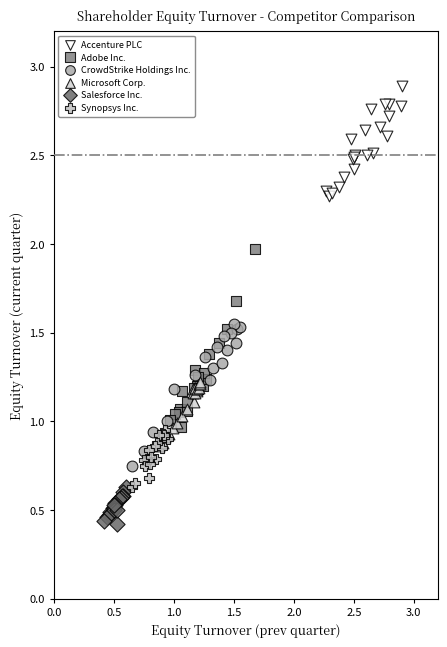

Which series has the widest spread of Y values?

Adobe Inc.